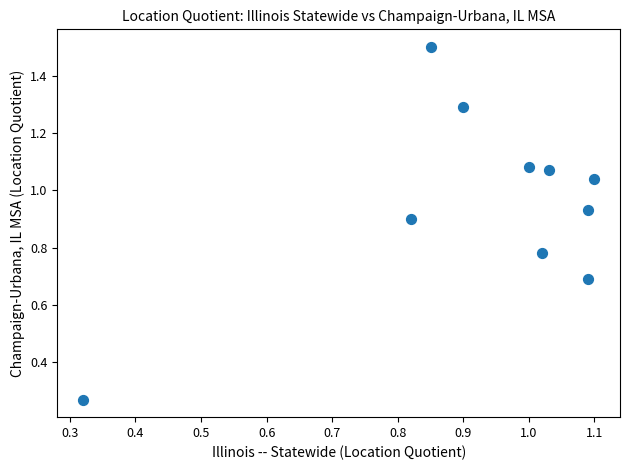

What is the range of Y values (max minus min)?

1.2